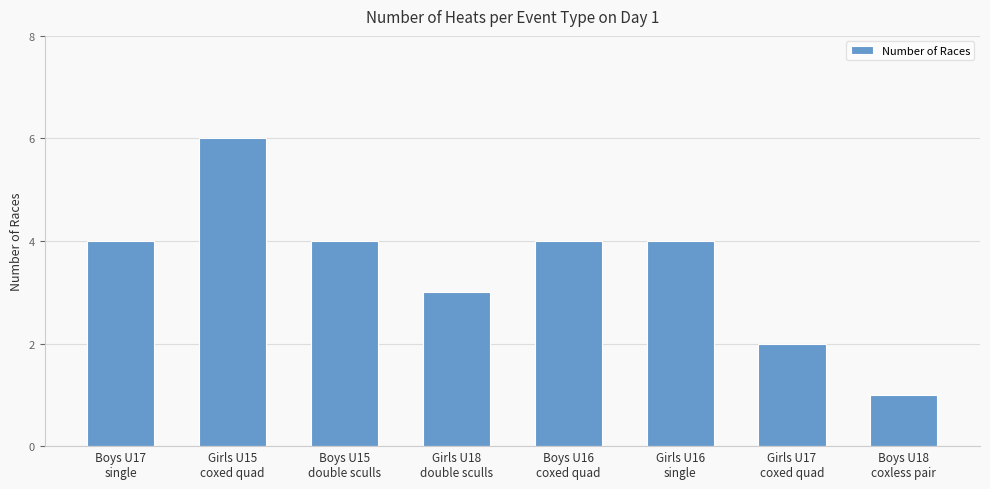

At which category does the chart reach its minimum across all series?

Boys U18
coxless pair